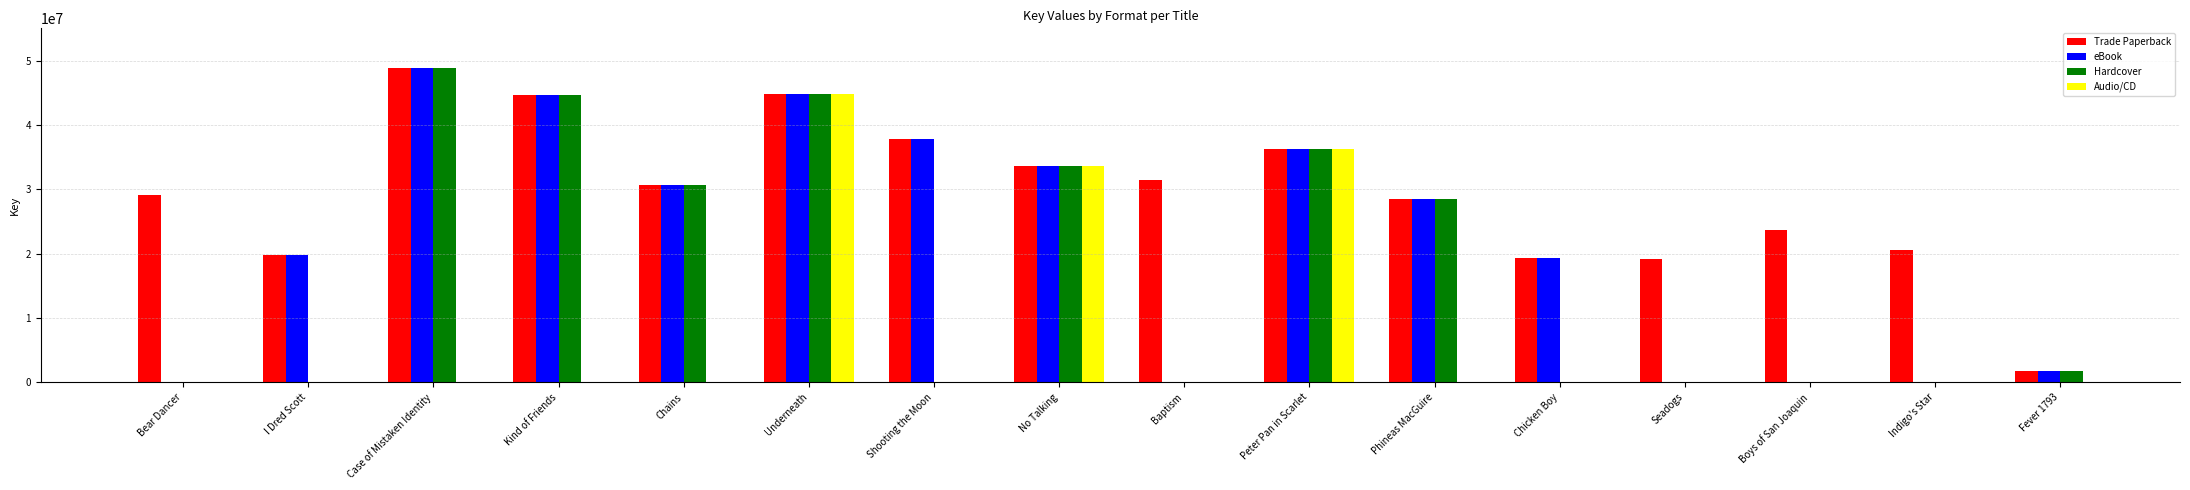

Is the value of eBook at Kind of Friends greater than the value of Trade Paperback at Chicken Boy?

Yes